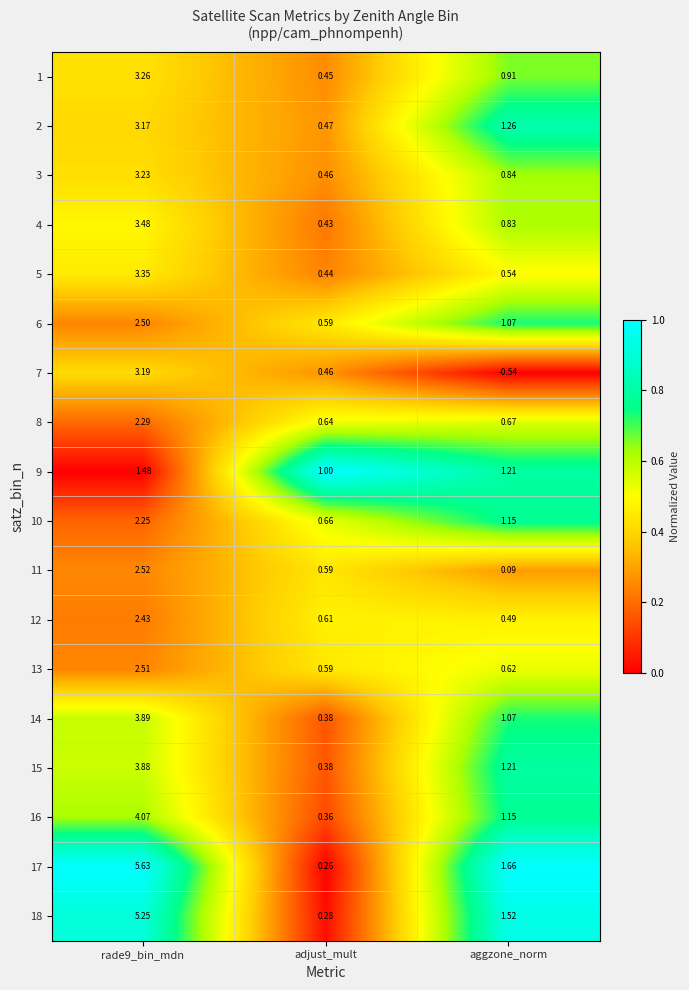

Which series changed the most between rade9_bin_mdn and aggzone_norm?

17